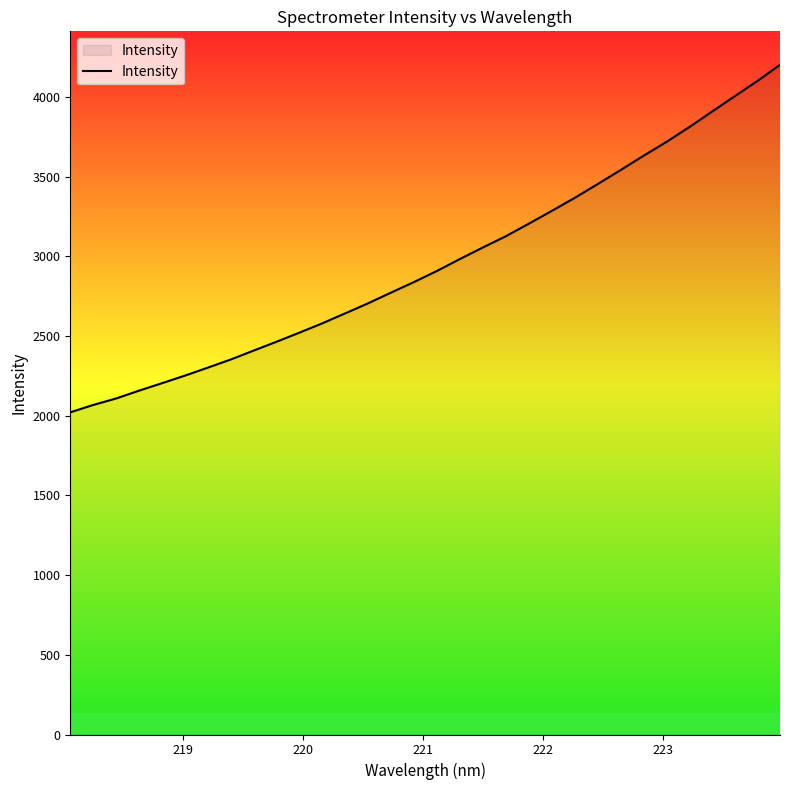

How many lines are shown in the chart?

1